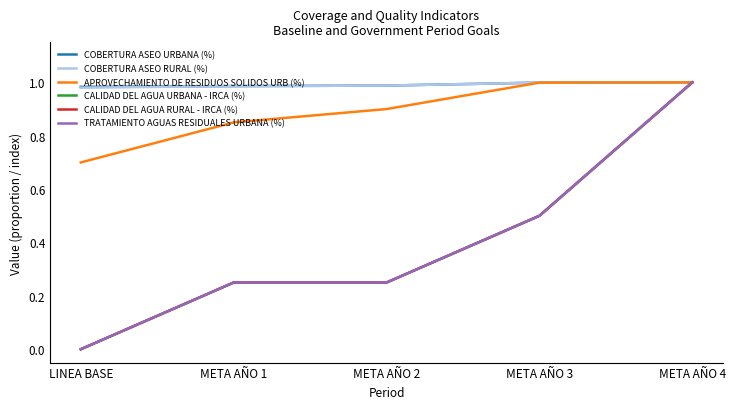

Does the chart have visible grid lines?

No